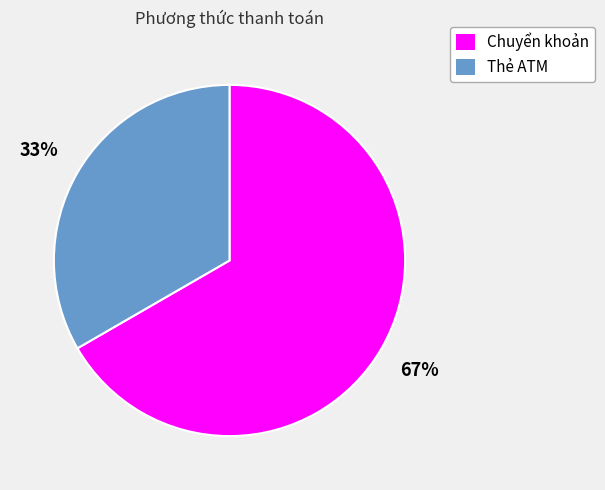

What is the smallest slice in the pie chart?

Thẻ ATM